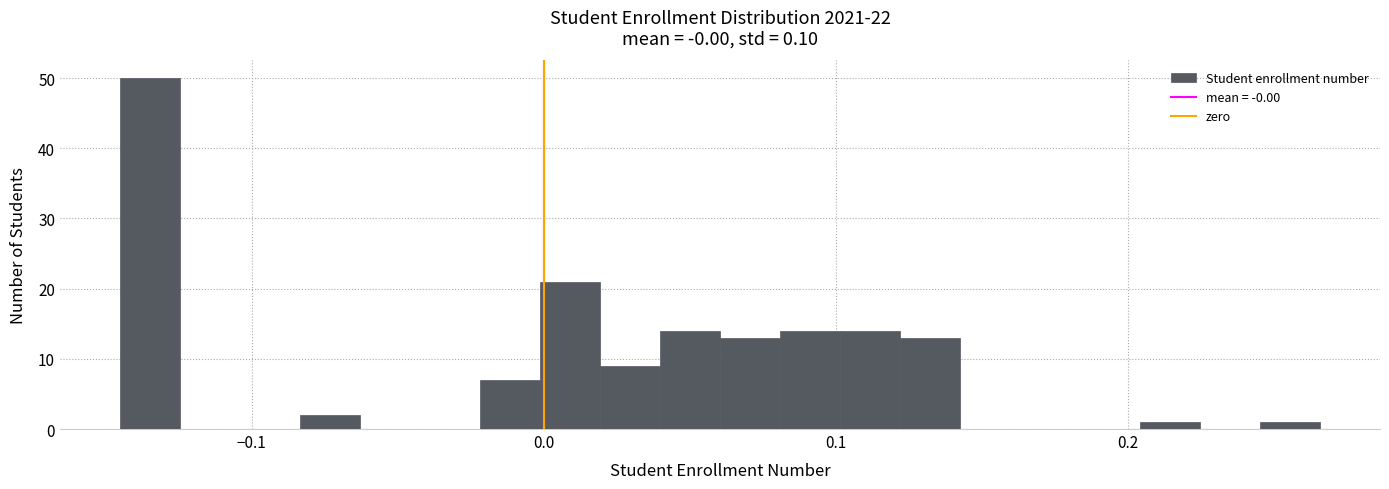

Around what value on the x-axis is the tallest bar? Give the approximate position of its centre, as read against the axis.

-0.13